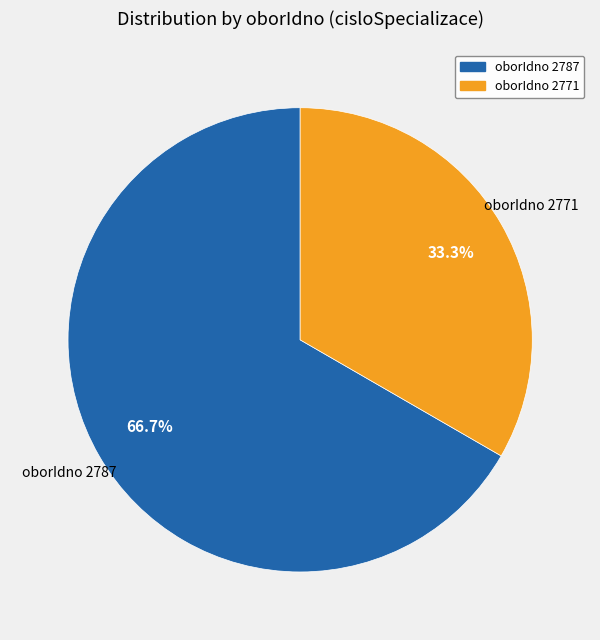

Is there any slice that represents more than half of the pie?

Yes